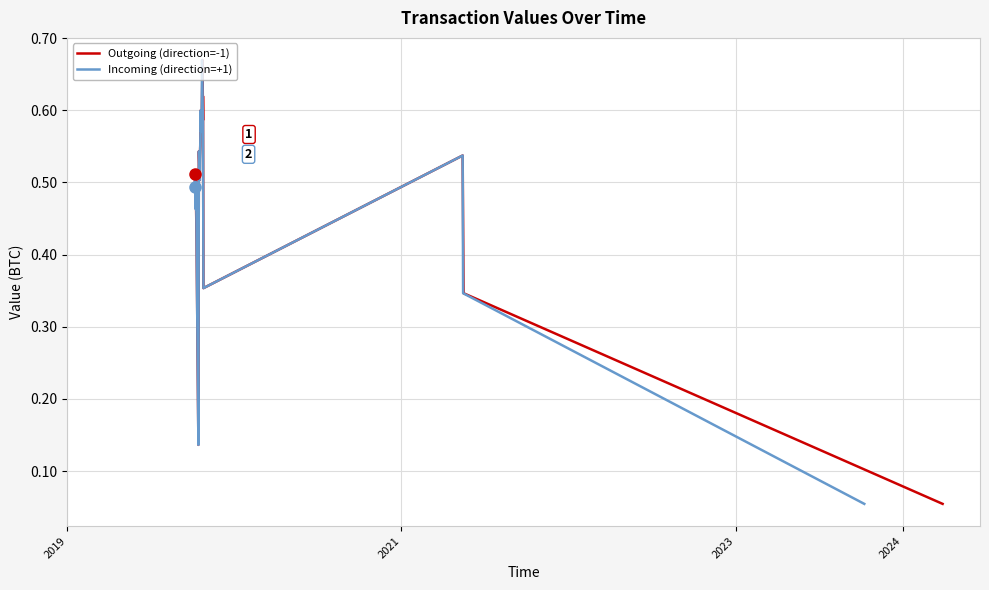

What is the maximum value shown in the chart?

0.7